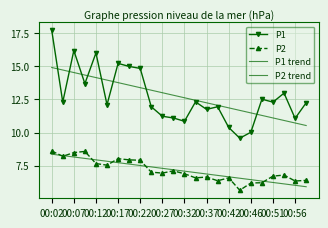

At how many categories does at least one series exceed 7?

24